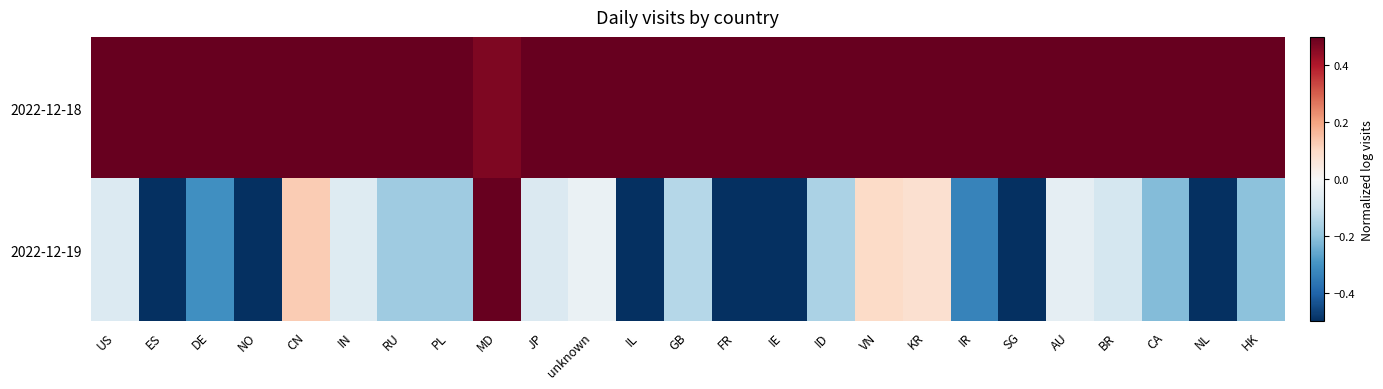

Reading left to right, transcribe all the data shown in this chart.

2022-12-18: US=0.5	ES=0.5	DE=0.5	NO=0.5	CN=0.5	IN=0.5	RU=0.5	PL=0.5	MD=0.5	JP=0.5	unknown=0.5	IL=0.5	GB=0.5	FR=0.5	IE=0.5	ID=0.5	VN=0.5	KR=0.5	IR=0.5	SG=0.5	AU=0.5	BR=0.5	CA=0.5	NL=0.5	HK=0.5
2022-12-19: US=-0.1	ES=-0.5	DE=-0.3	NO=-0.5	CN=0.1	IN=-0.1	RU=-0.2	PL=-0.2	MD=0.5	JP=-0.1	unknown=-0.0	IL=-0.5	GB=-0.1	FR=-0.5	IE=-0.5	ID=-0.2	VN=0.1	KR=0.1	IR=-0.3	SG=-0.5	AU=-0.0	BR=-0.1	CA=-0.2	NL=-0.5	HK=-0.2